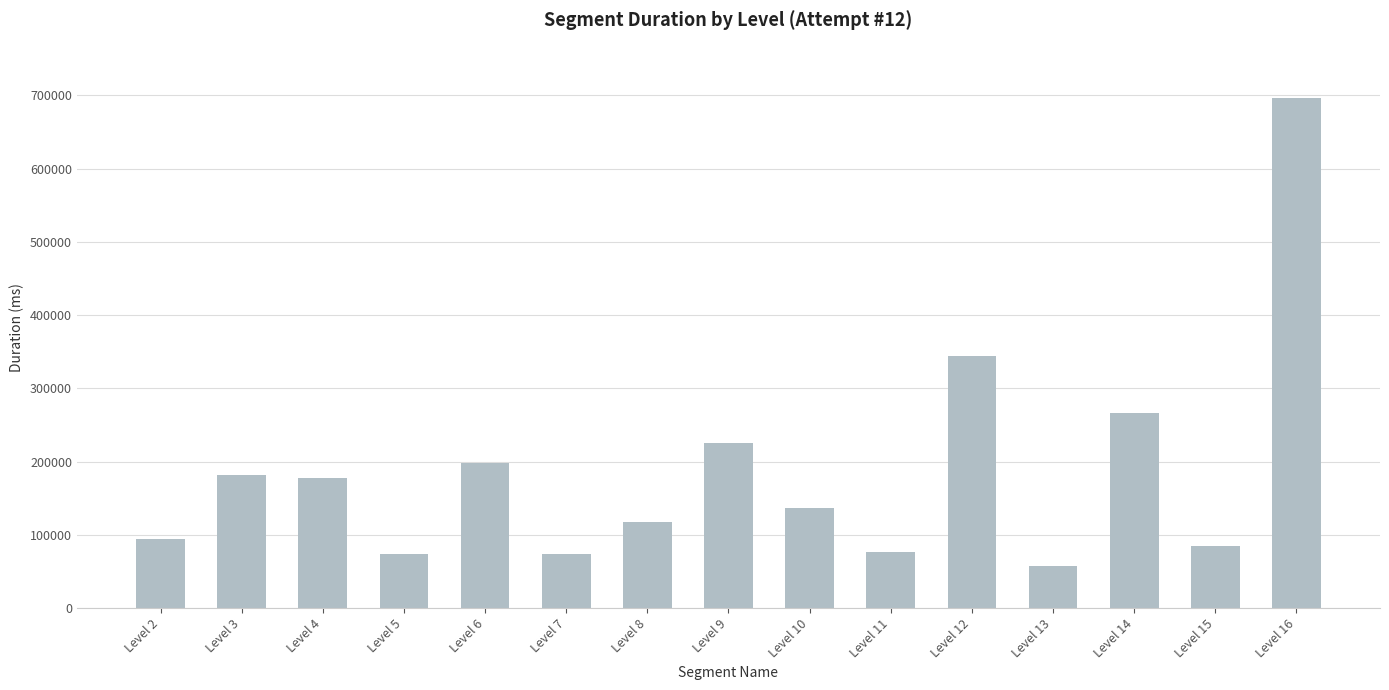

Which category has the lowest value across all series?

Level 13